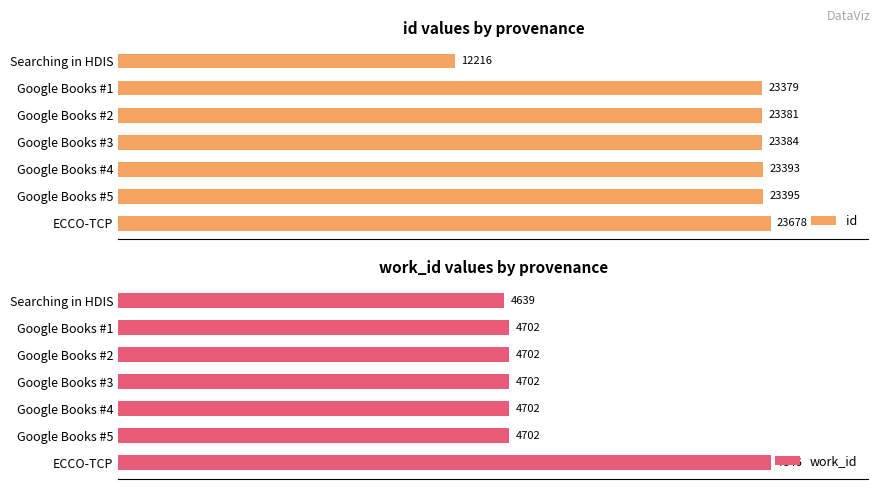

Which series has the largest range (max minus min)?

id